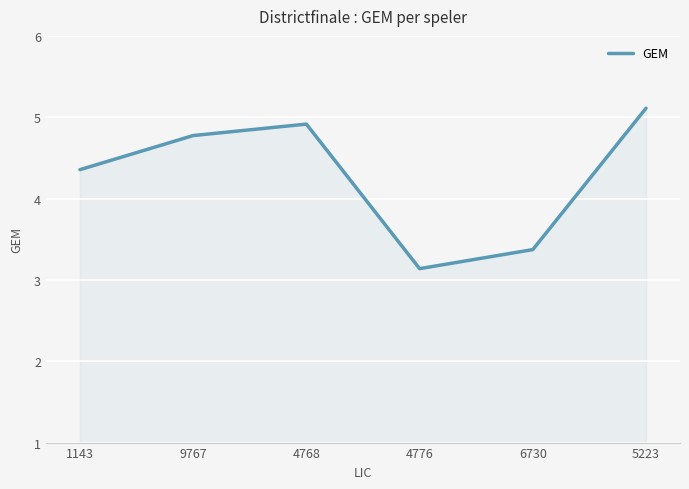

At which category does the data reach its first local peak?

4768